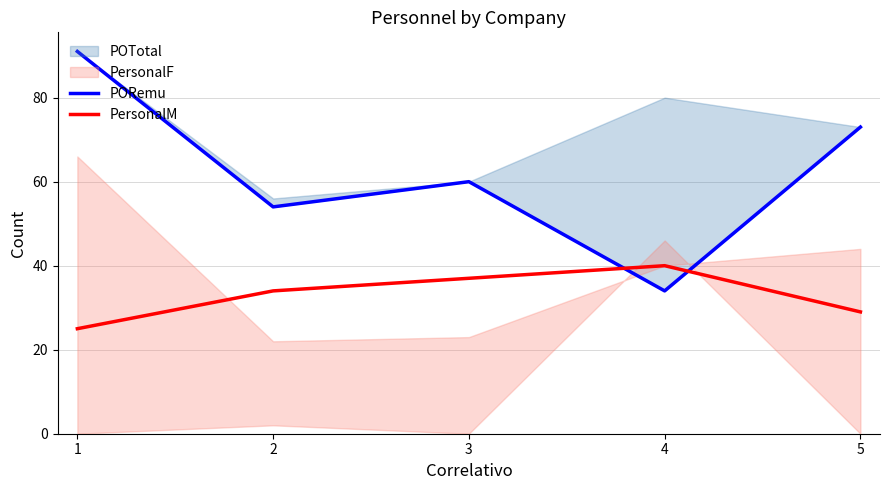

True or false: PORemu has a value of 73 at 5.

True